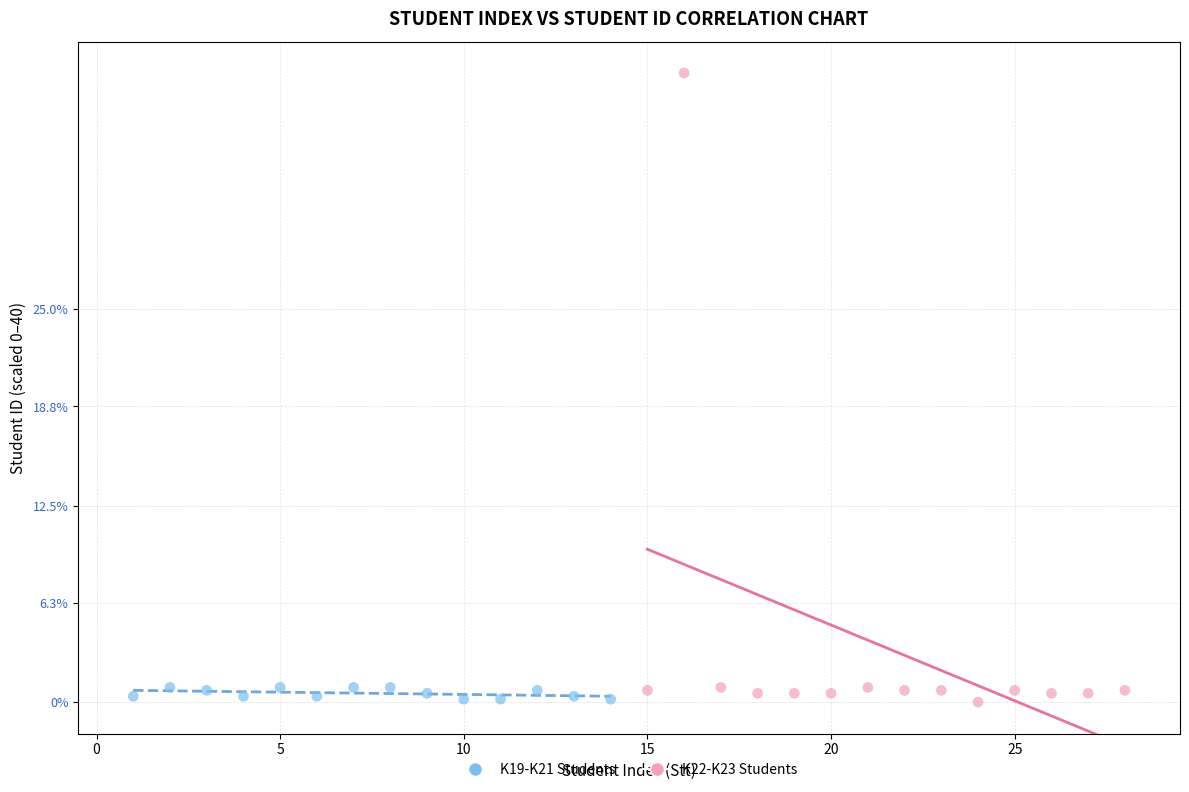

Which series has the largest Y range (max minus min)?

K22-K23 Students